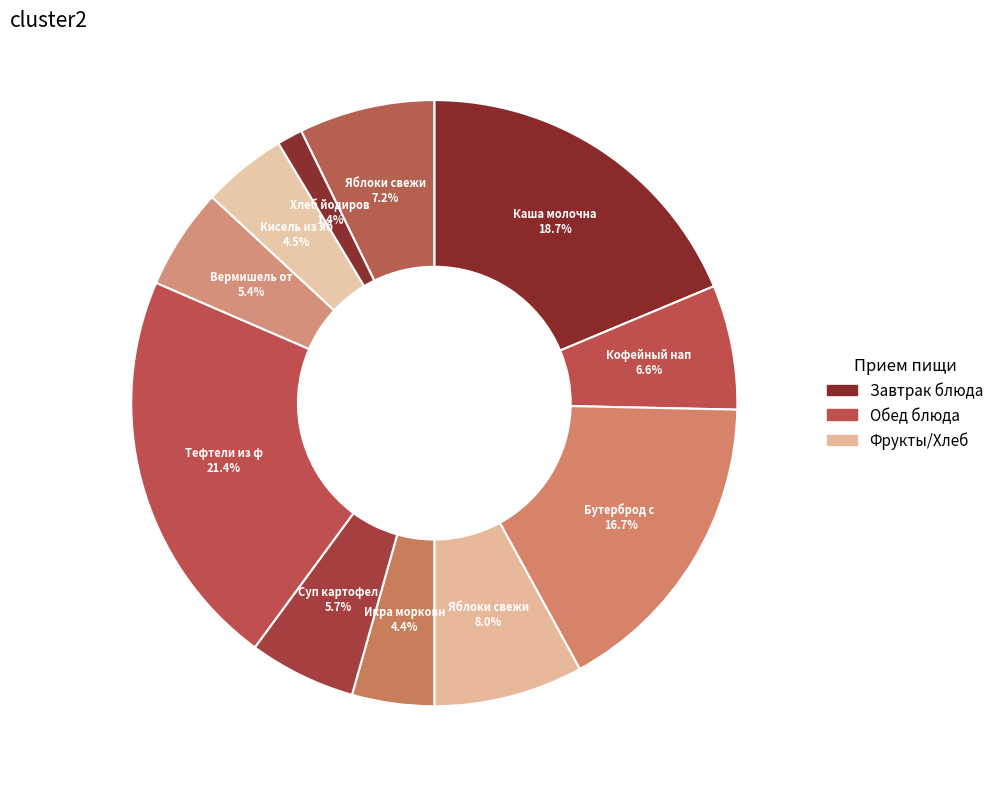

How many slices are in this pie chart?

11